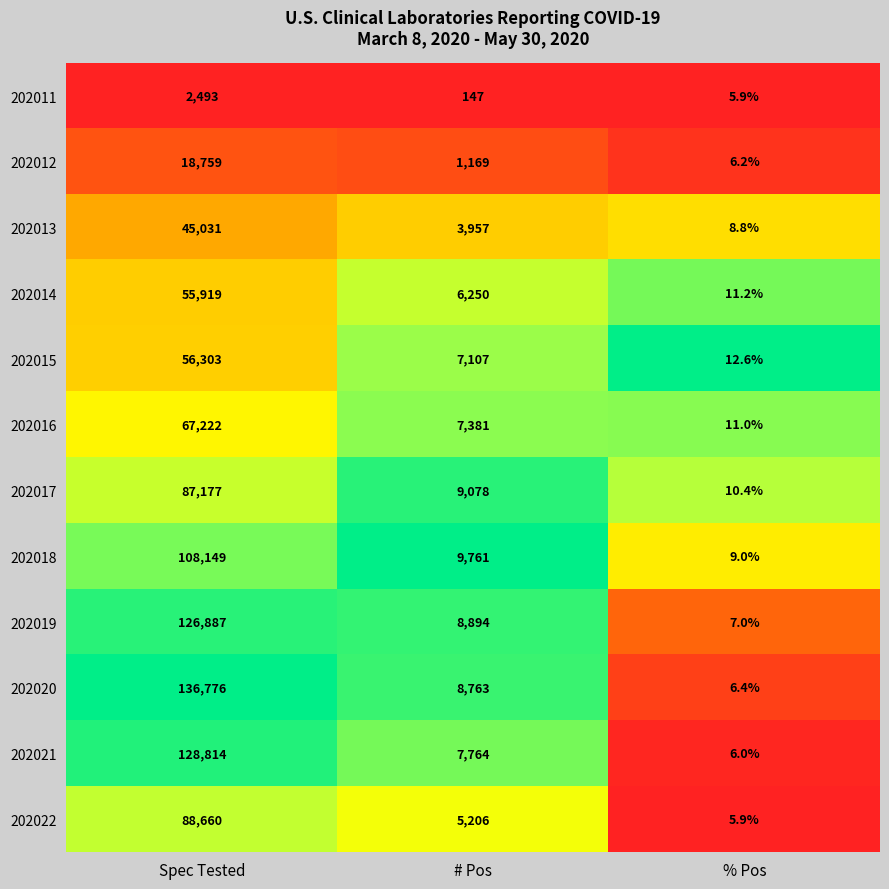

The 202016 series shows 11.0 at % Pos. True or false?

True